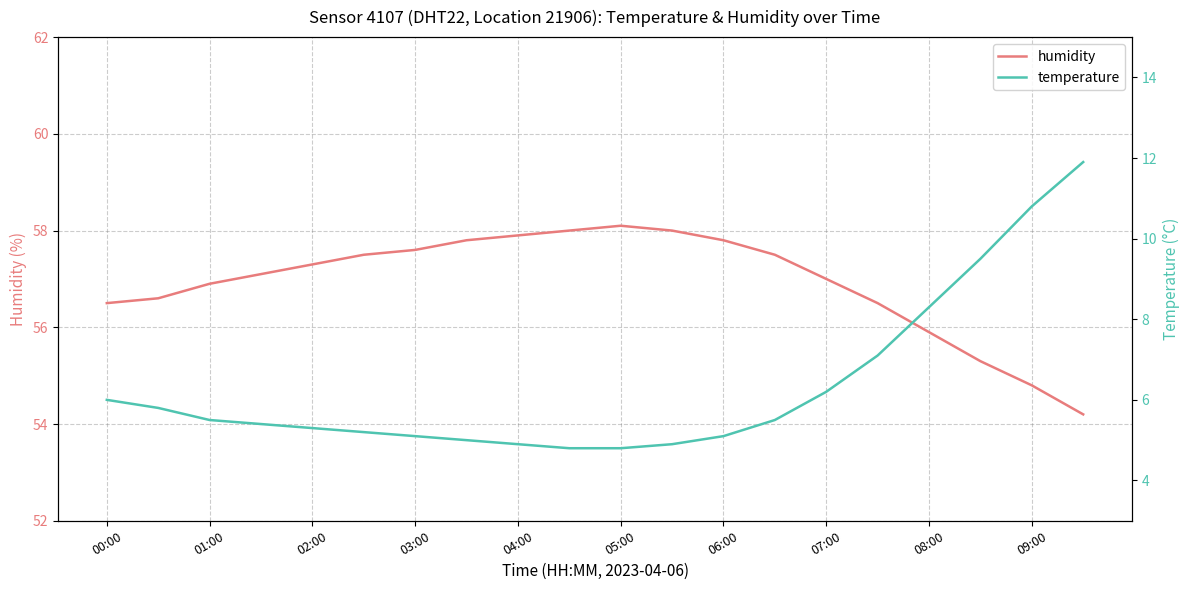

Which series has the widest spread of values?

temperature